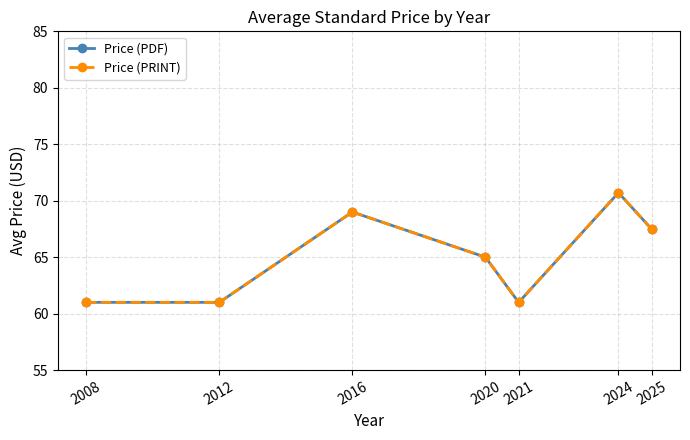

Is this an area chart (filled region under the line)?

No